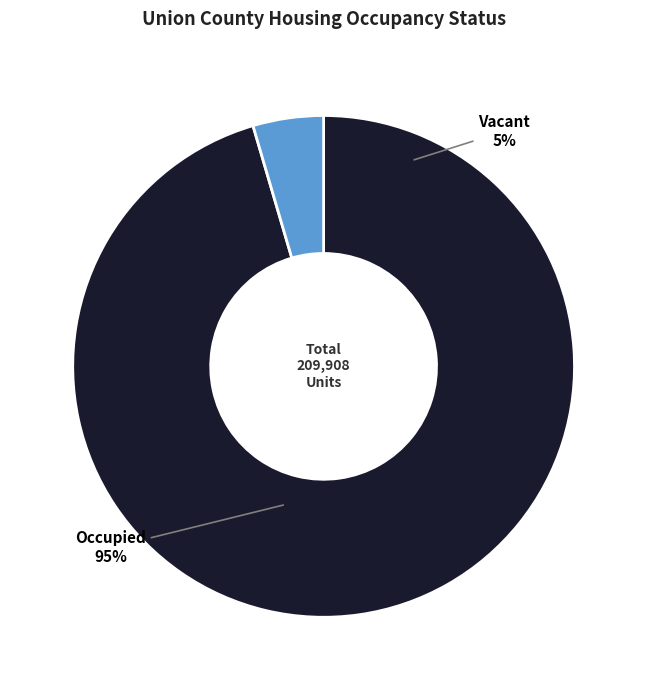

Between Occupied and Vacant, which is larger?

Occupied